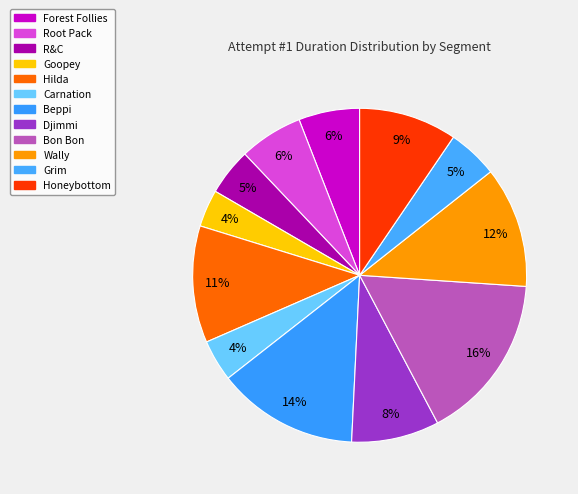

What portion of the pie excludes Grim?

95.1%